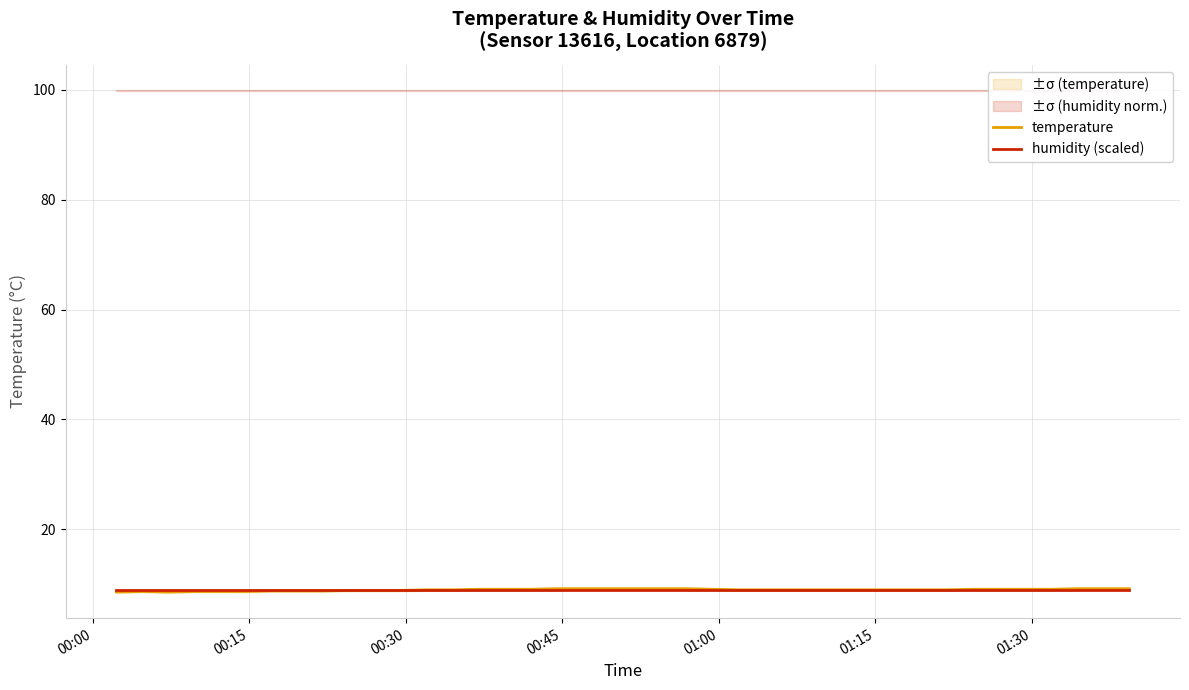

True or false: temperature has more than 1 points higher than both neighbors.

False